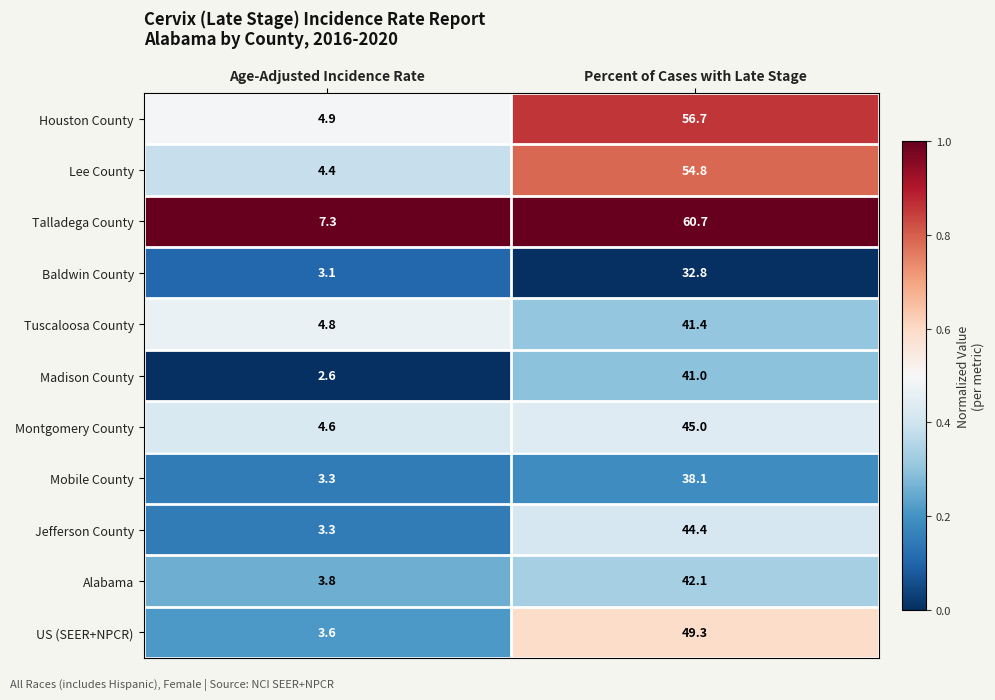

The Talladega County series shows 60.7 at Percent of Cases with Late Stage. True or false?

True